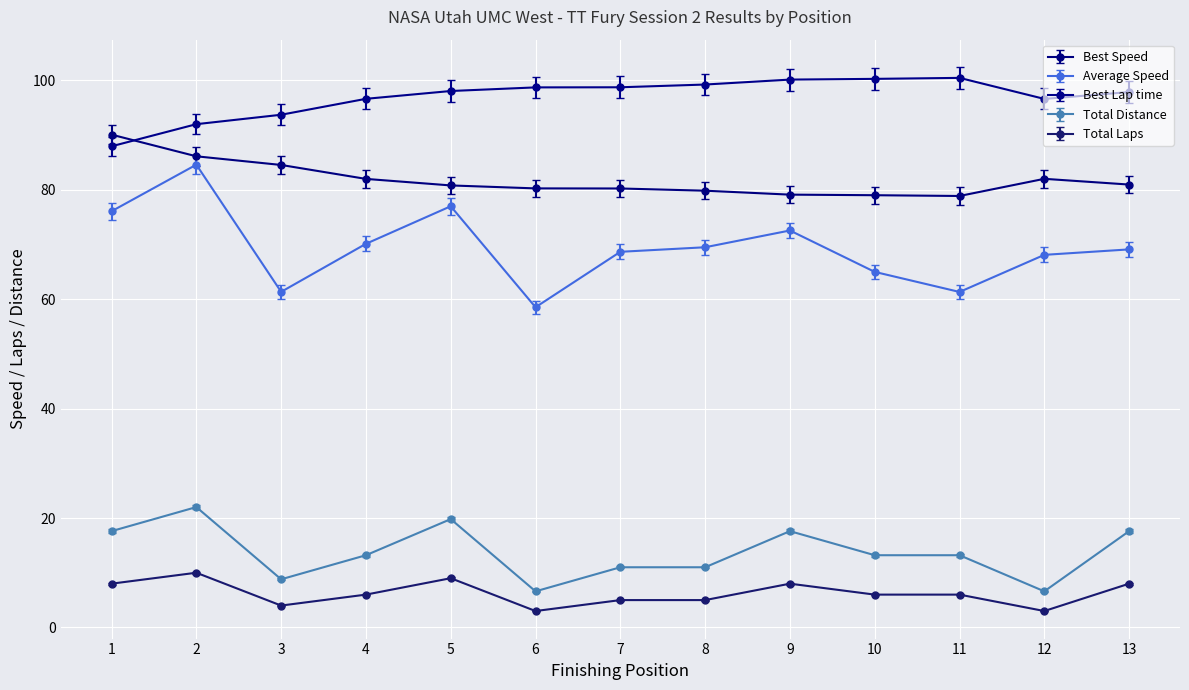

Is the value of Average Speed at 12 greater than the value of Total Laps at 6?

Yes